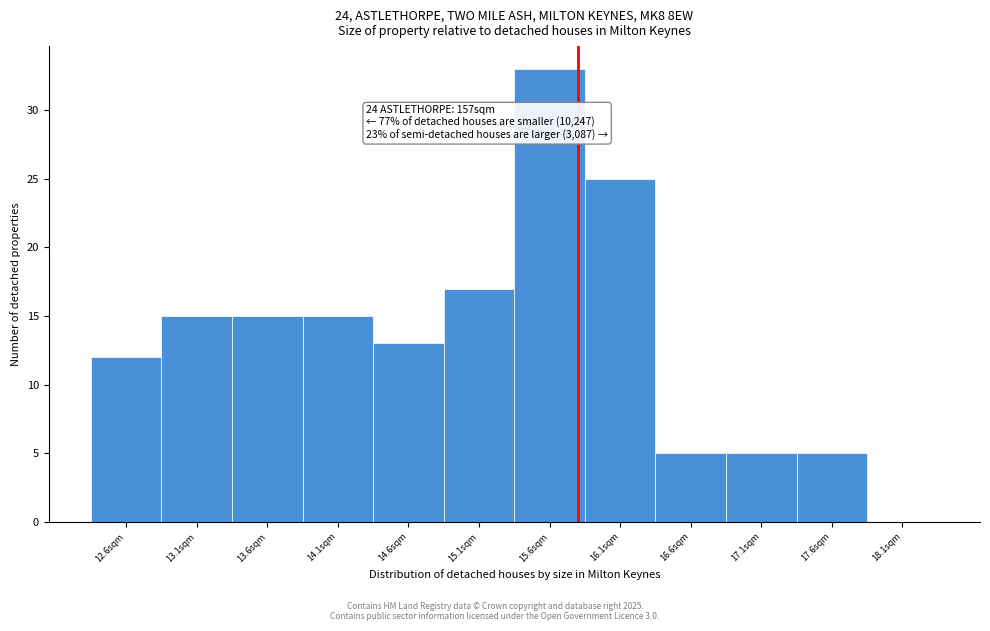

Reading right to left, list all the values displayed in this chart.

18.1sqm=0	17.6sqm=5	17.1sqm=5	16.6sqm=5	16.1sqm=25	15.6sqm=33	15.1sqm=17	14.6sqm=13	14.1sqm=15	13.6sqm=15	13.1sqm=15	12.6sqm=12